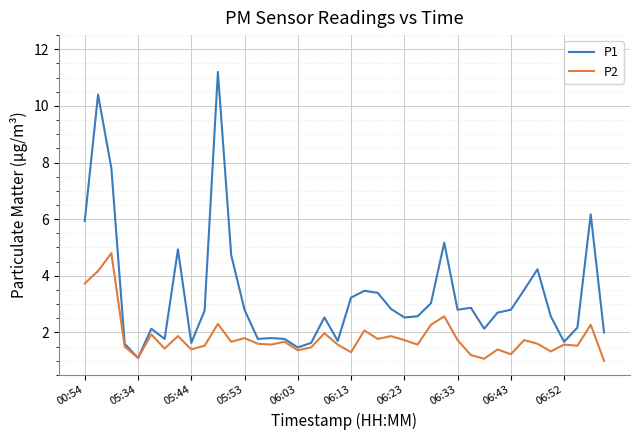

Which series has the largest total across all categories?

P1